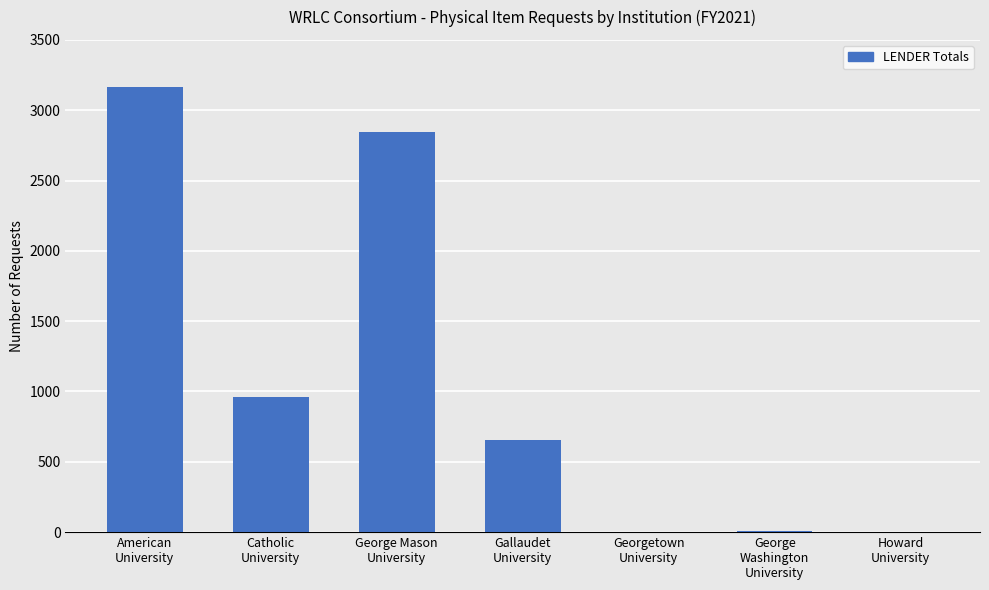

Count the number of data series in this chart.

1